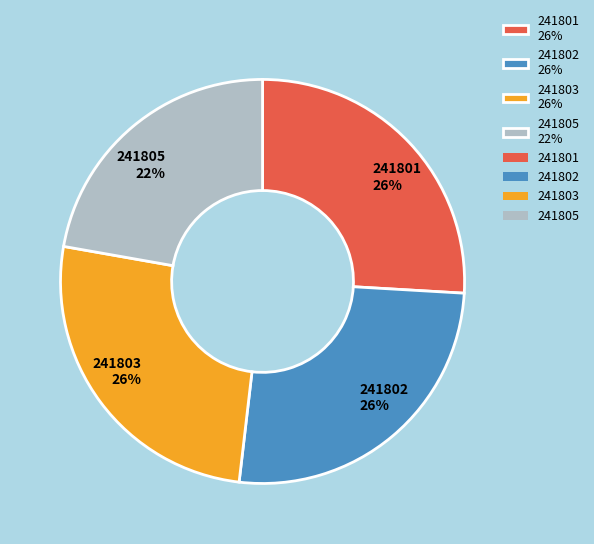

What is the ratio of the value at 241802 to the value at 241803?

1.0